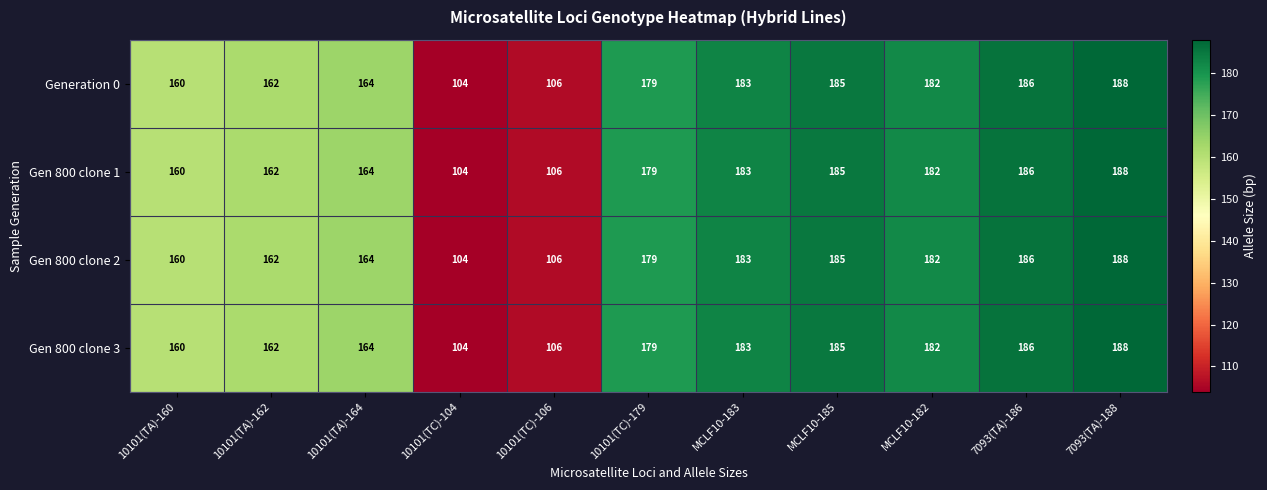

Read the Generation 0 value at 10101(TC)-104, to the nearest 5.

105